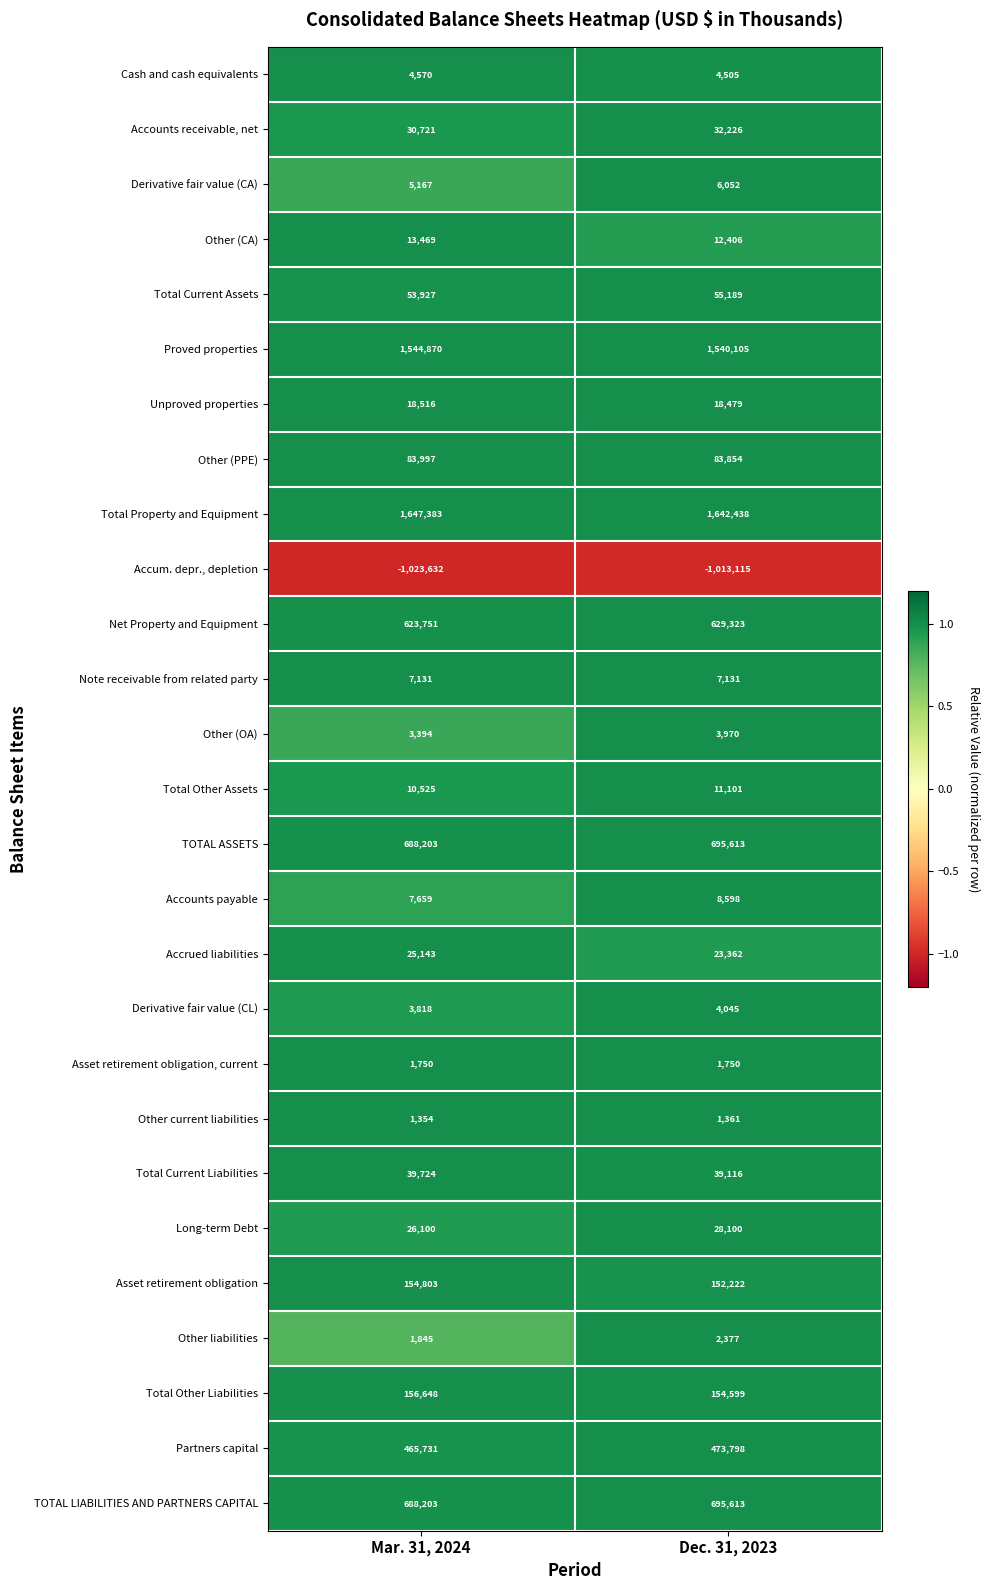

Which series has the largest range (max minus min)?

Accum. depr., depletion